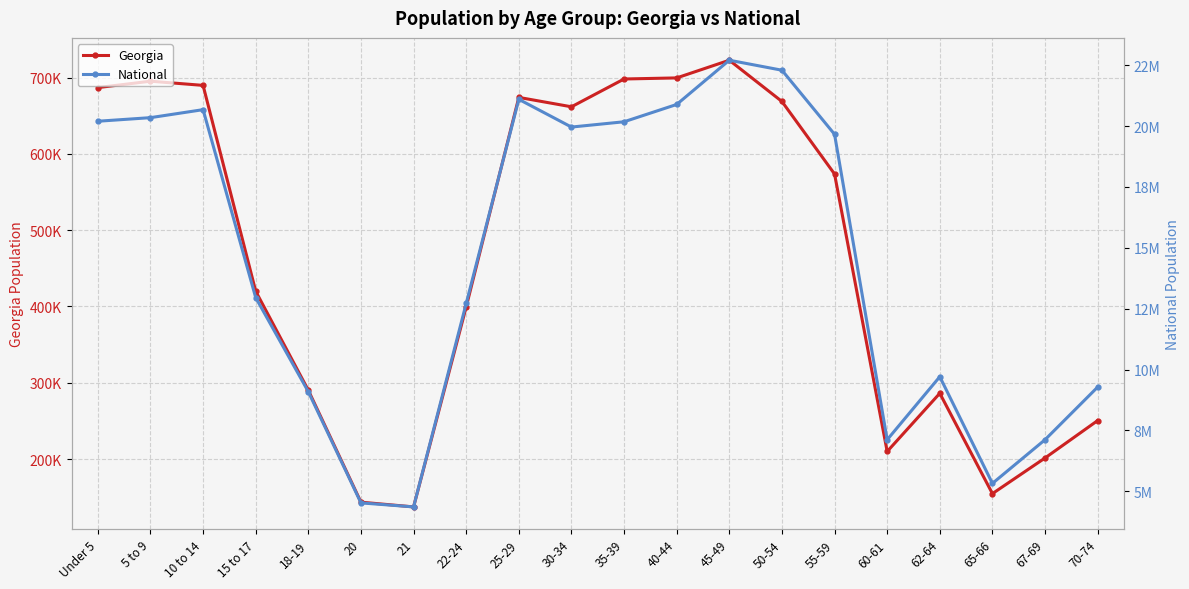

True or false: National and Georgia intersect in this chart.

False